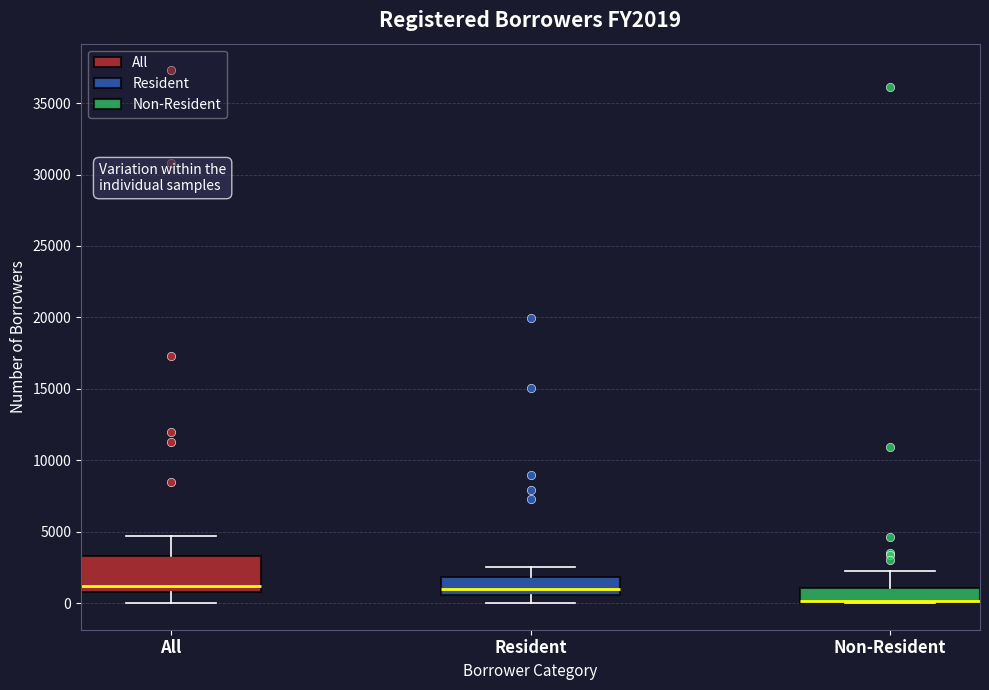

Where does the upper whisker of the box for Non-Resident end on the y-axis? The values are not printed on the chart, so give them approximately, as read against the axis.

2000